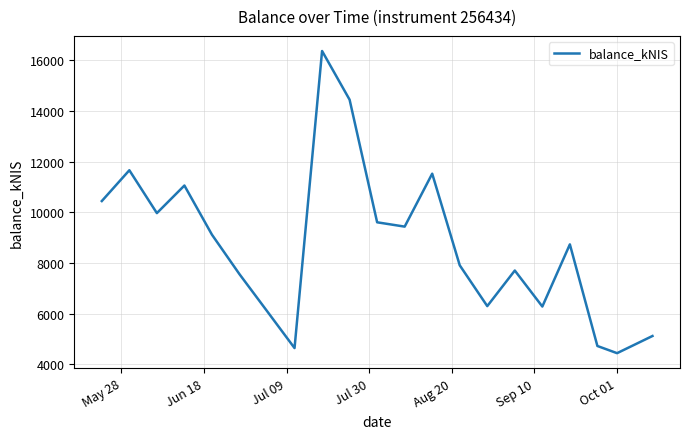

What is the difference between the maximum and minimum values?

11934.9